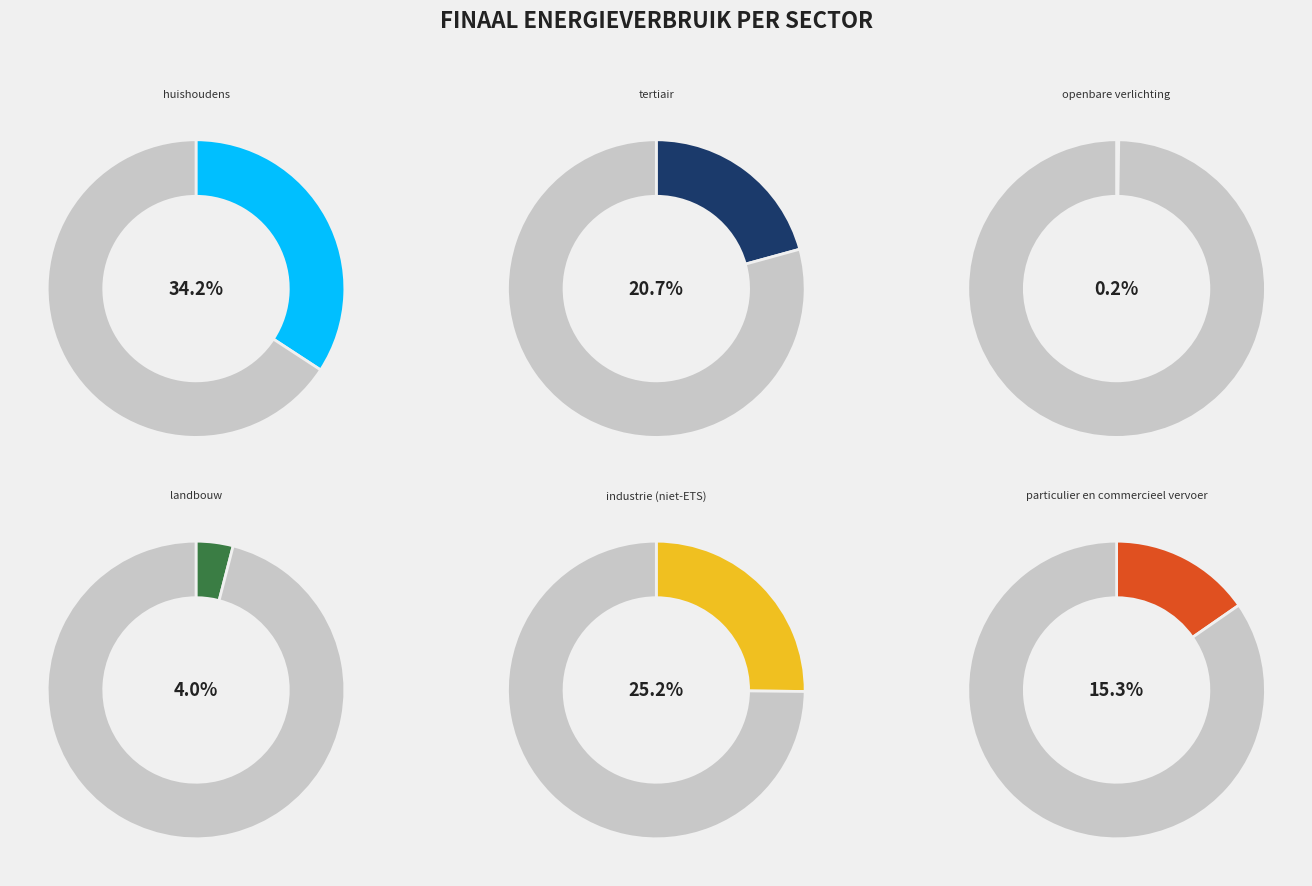

How much of the chart is everything except openbaar vervoer?

99.7%